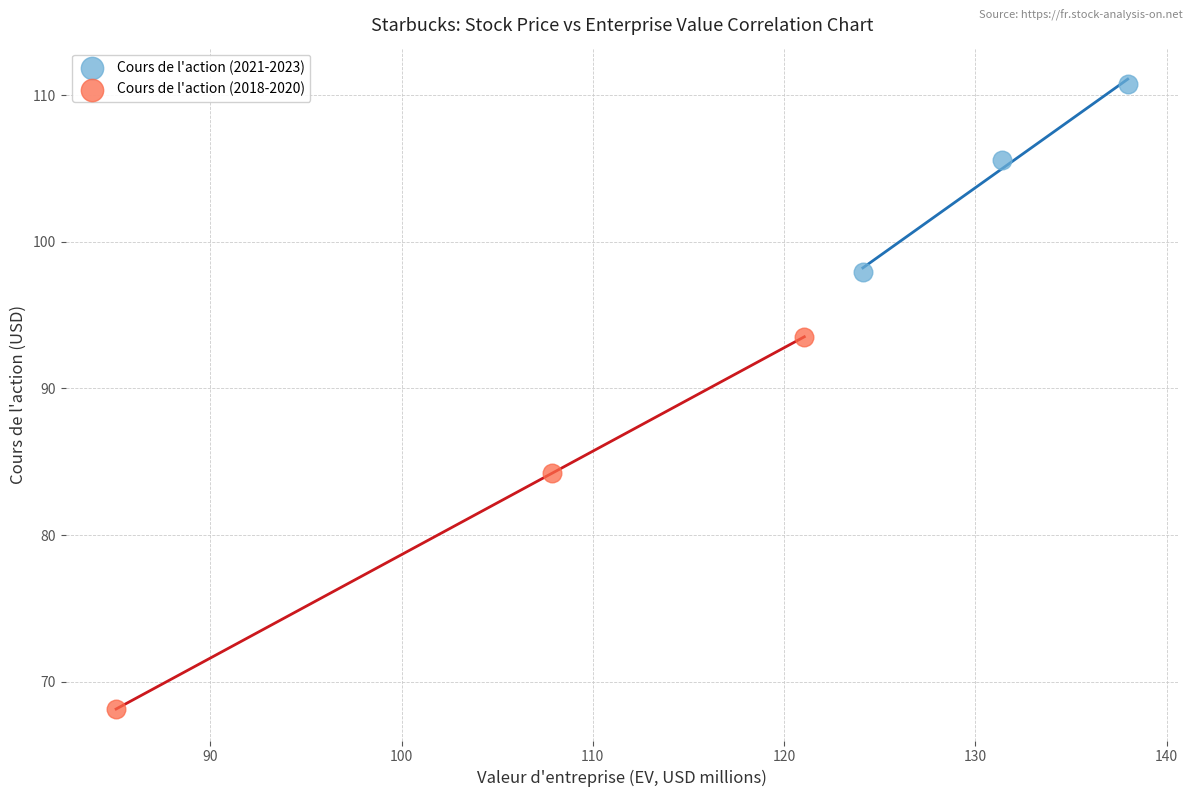

Which series has the widest spread of Y values?

Cours de l'action (2018-2020)